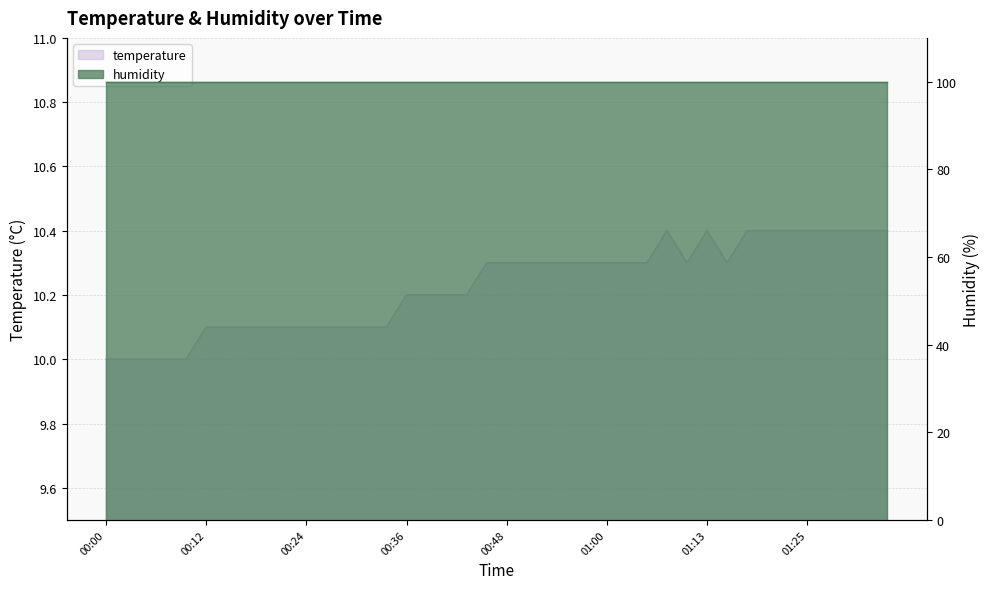

Reading left to right, extract all data points from this chart.

10.0	10.0	10.0	10.0	10.0	10.1	10.1	10.1	10.1	10.1	10.1	10.1	10.1	10.1	10.1	10.2	10.2	10.2	10.2	10.3	10.3	10.3	10.3	10.3	10.3	10.3	10.3	10.3	10.4	10.3	10.4	10.3	10.4	10.4	10.4	10.4	10.4	10.4	10.4	10.4